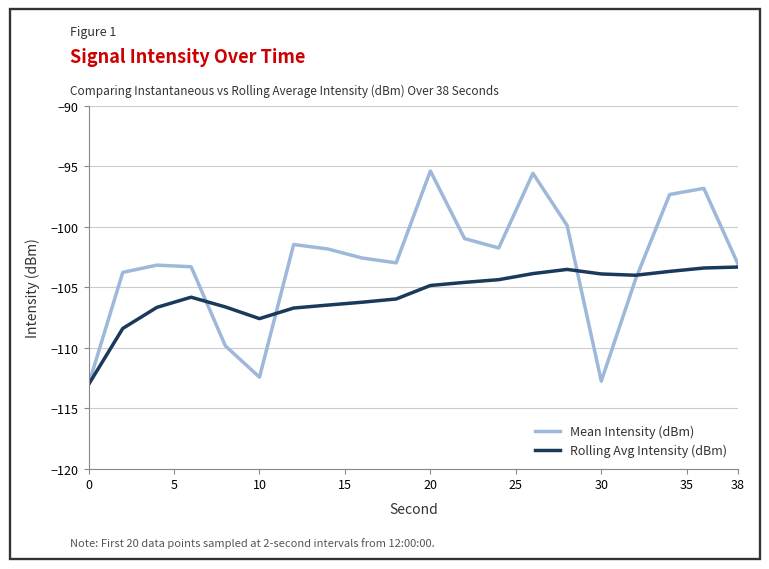

Which series ends up on top after the final intersection of Rolling Avg Intensity (dBm) and Mean Intensity (dBm)?

Mean Intensity (dBm)